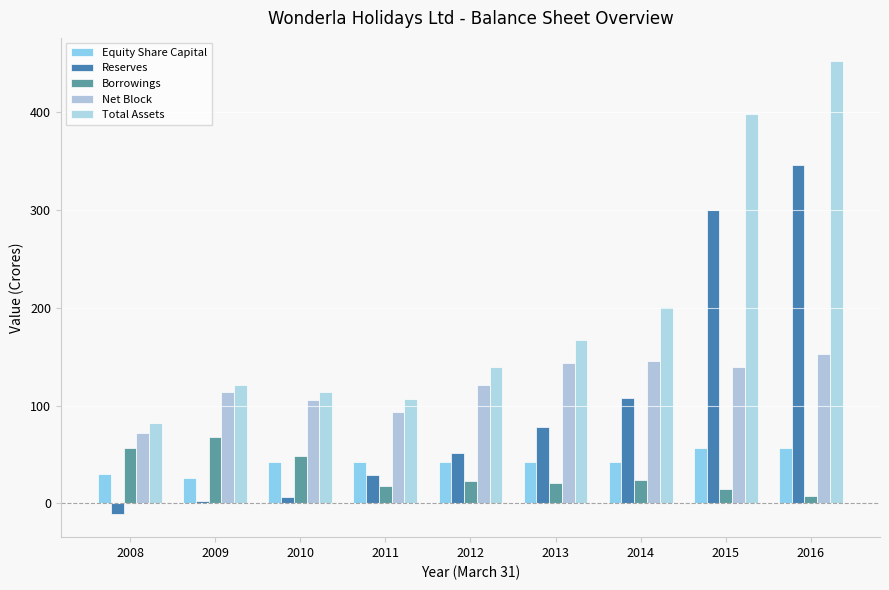

Reading left to right, what are all the values shown in this chart?

Equity Share Capital: 30.0	26.0	42.0	42.0	42.0	42.0	42.0	56.5	56.5
Reserves: -11.4	2.1	6.6	29.0	51.8	78.0	107.9	299.9	346.5
Borrowings: 56.8	68.0	48.1	17.8	22.5	21.0	23.9	15.1	7.5
Net Block: 72.4	114.4	105.5	93.1	121.0	143.9	145.5	139.4	152.8
Total Assets: 82.1	120.8	114.0	106.4	139.7	166.8	201.2	398.6	453.1